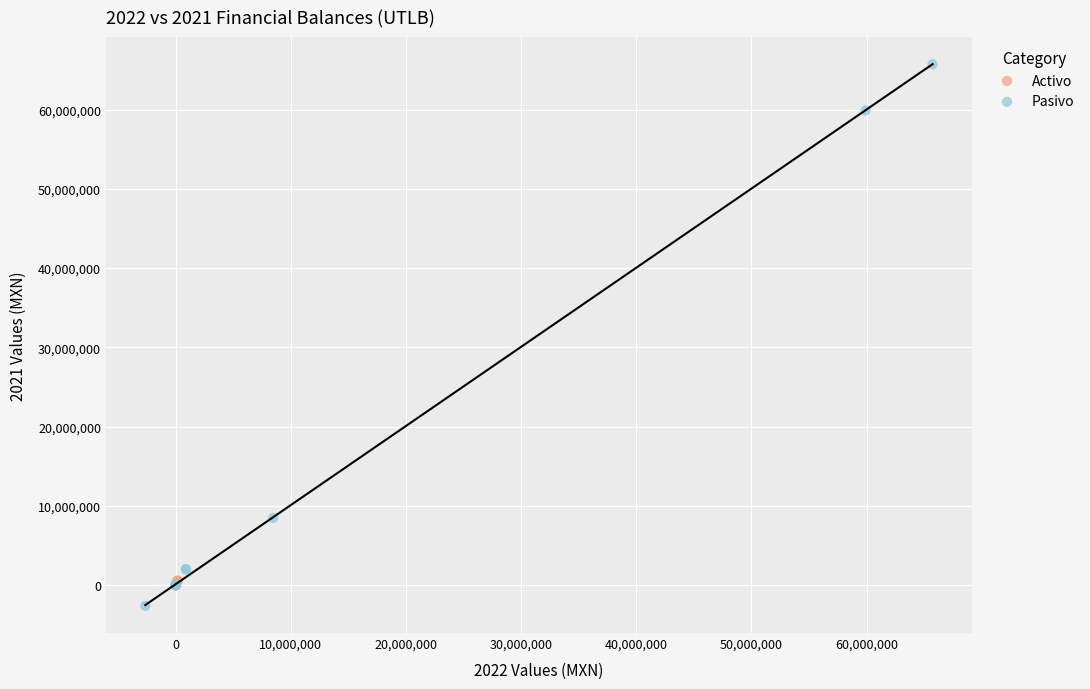

Which series contains the highest Y value?

Pasivo